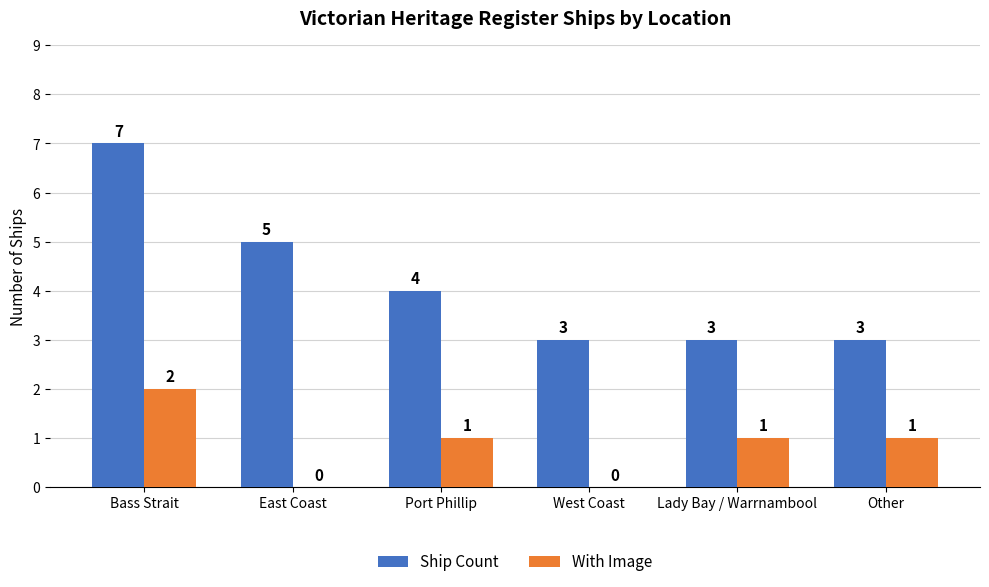

How many distinct data groups are displayed?

2